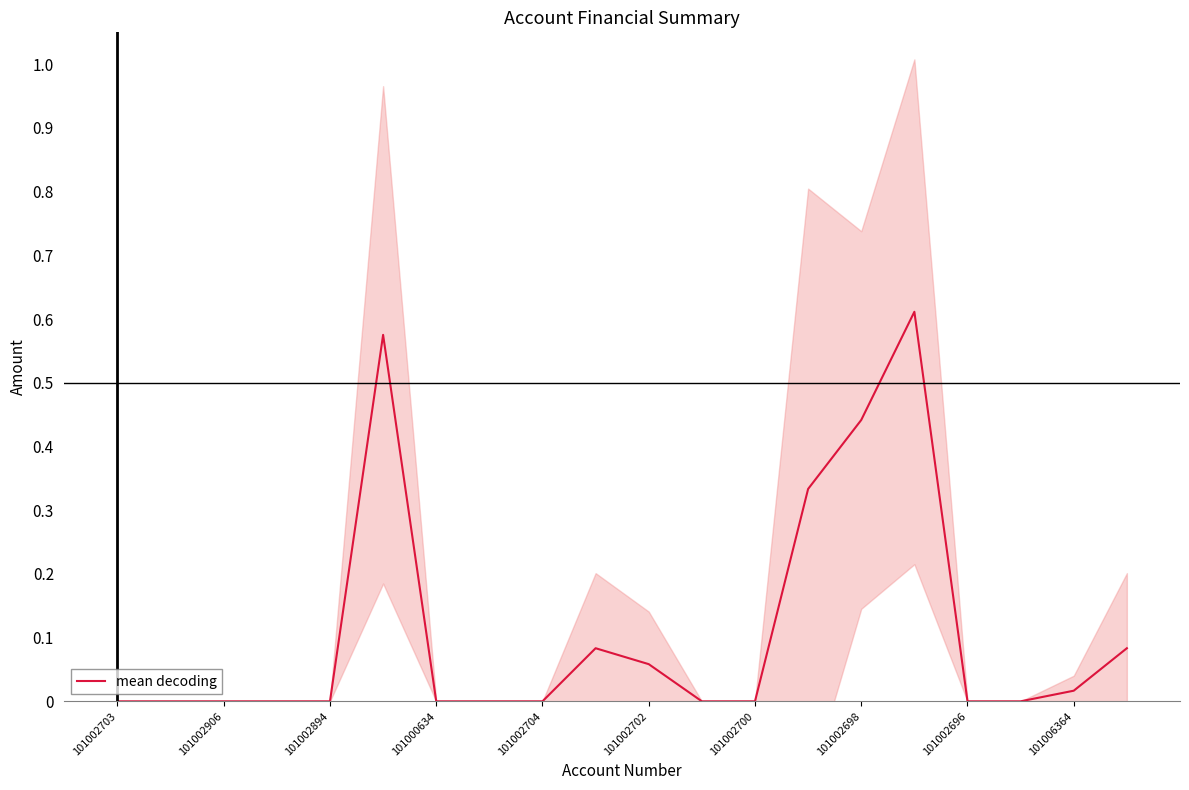

How many lines are shown in the chart?

1